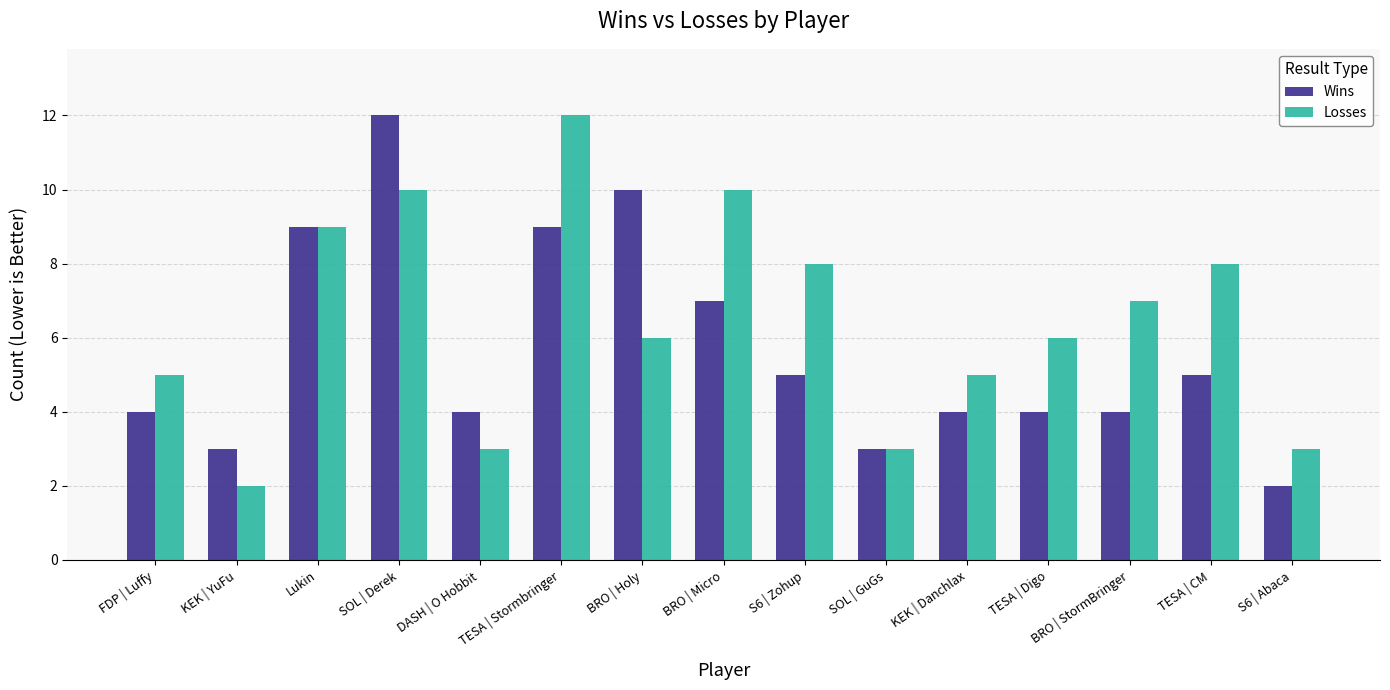

At which category is the sum across all series the highest?

SOL | Derek